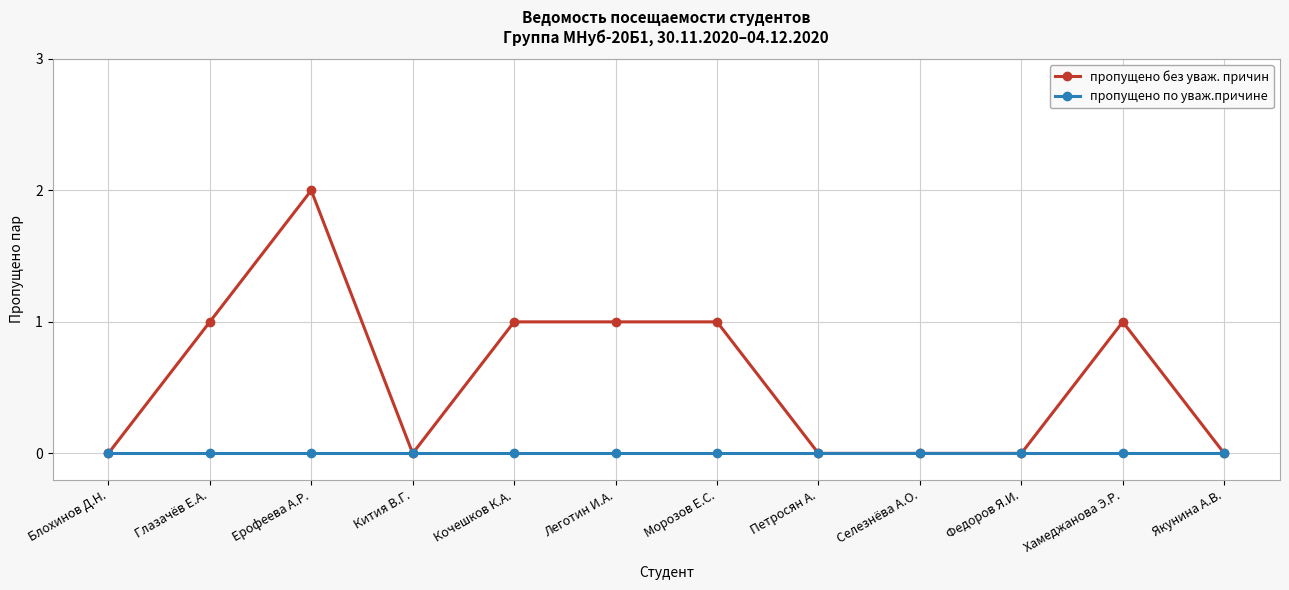

True or false: пропущено без уваж. причин has a value of 2 at Глазачёв Е.А..

False